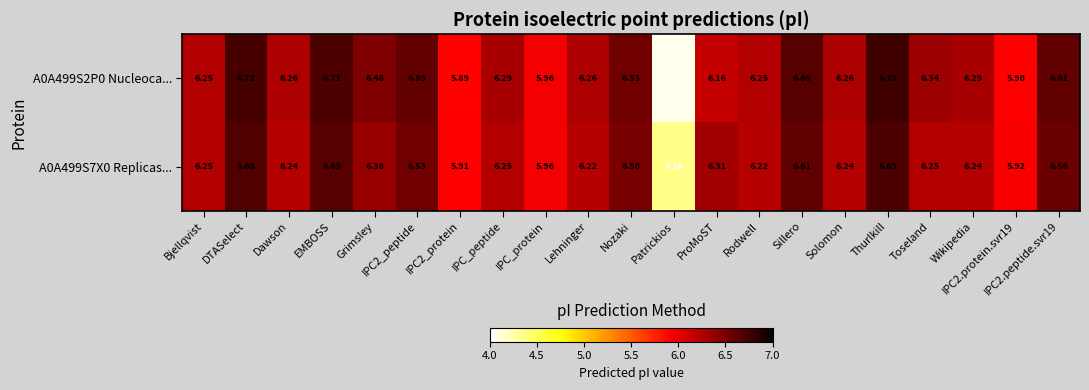

Is the value of A0A499S2P0 Nucleoca... at Lehninger greater than the value of A0A499S7X0 Replicas... at IPC2_protein?

Yes